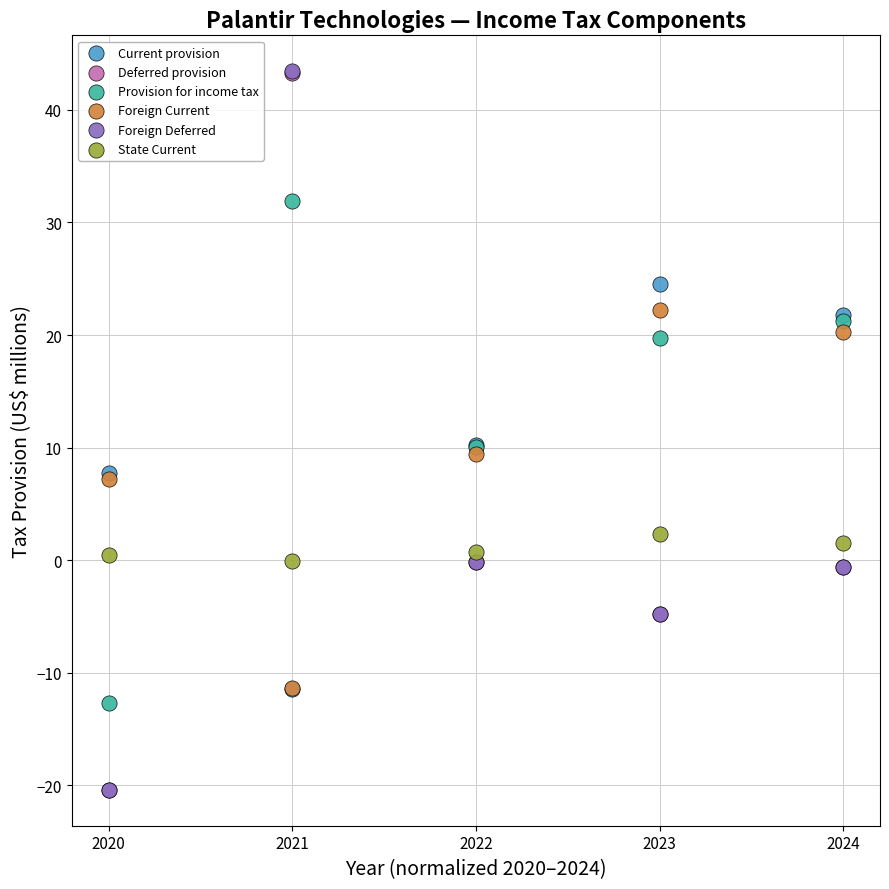

What are all the series names shown in the legend?

Current provision, Deferred provision, Provision for income tax, Foreign Current, Foreign Deferred, State Current